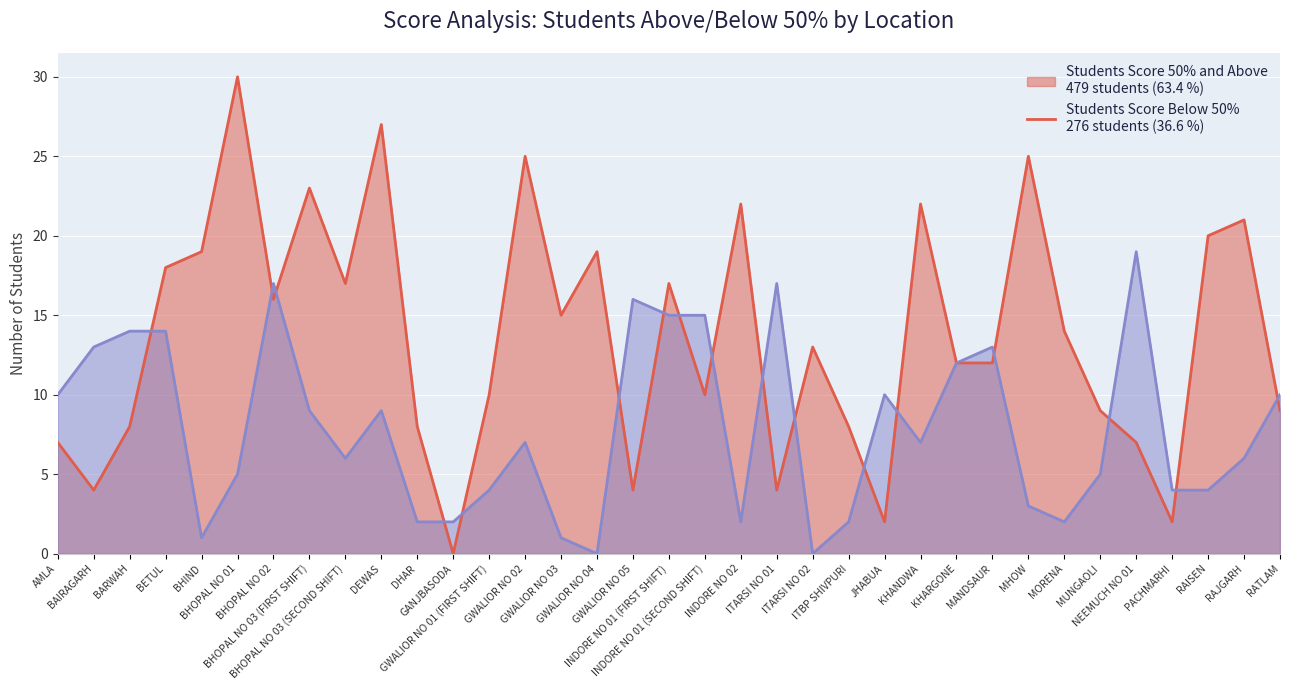

Which series has the widest spread of values?

Students Score 50% and Above